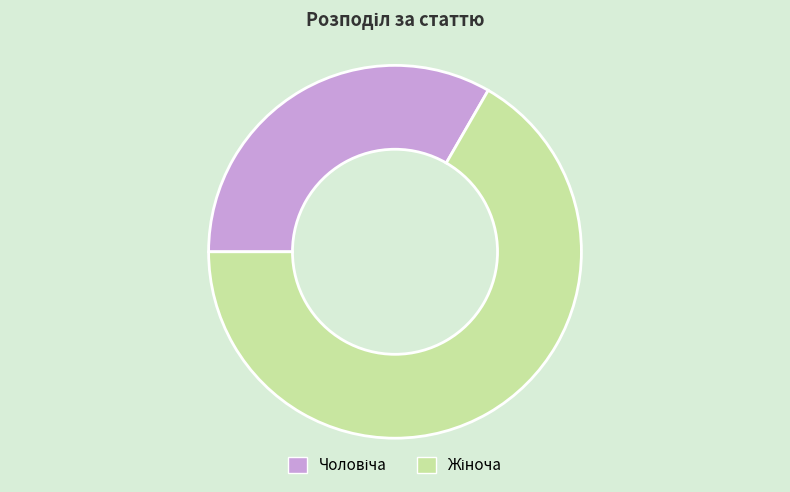

Is there a majority slice in this chart?

Yes